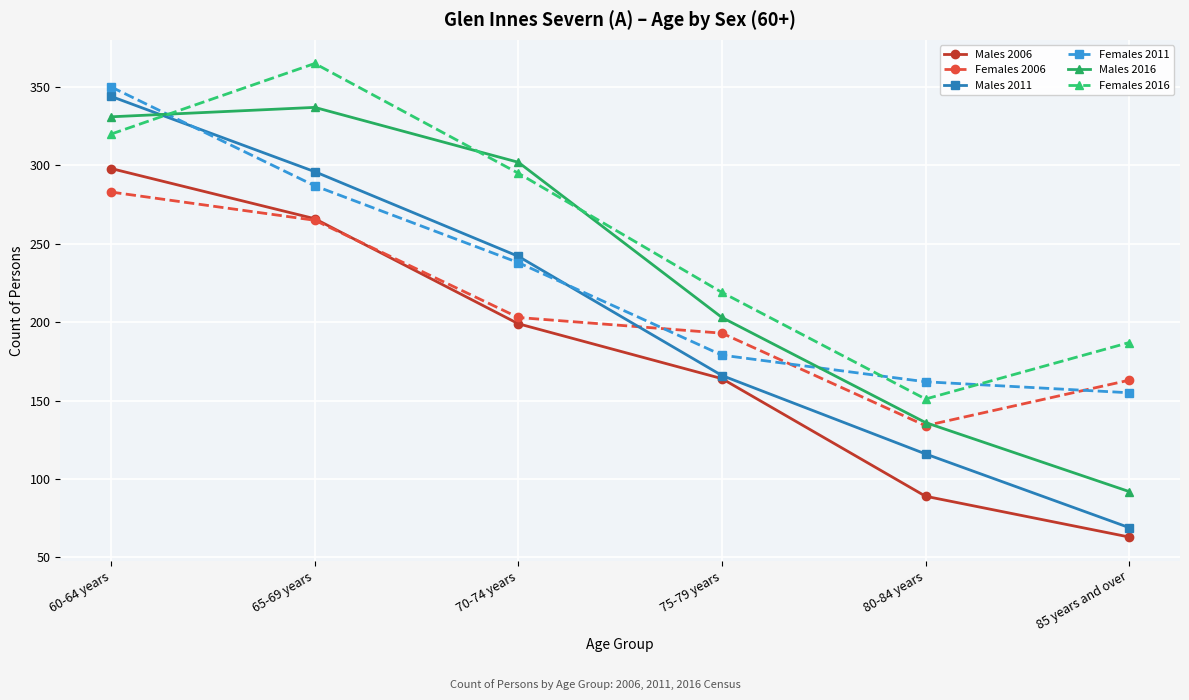

What is the value of the Females 2006 point at the 6th from the left?

163